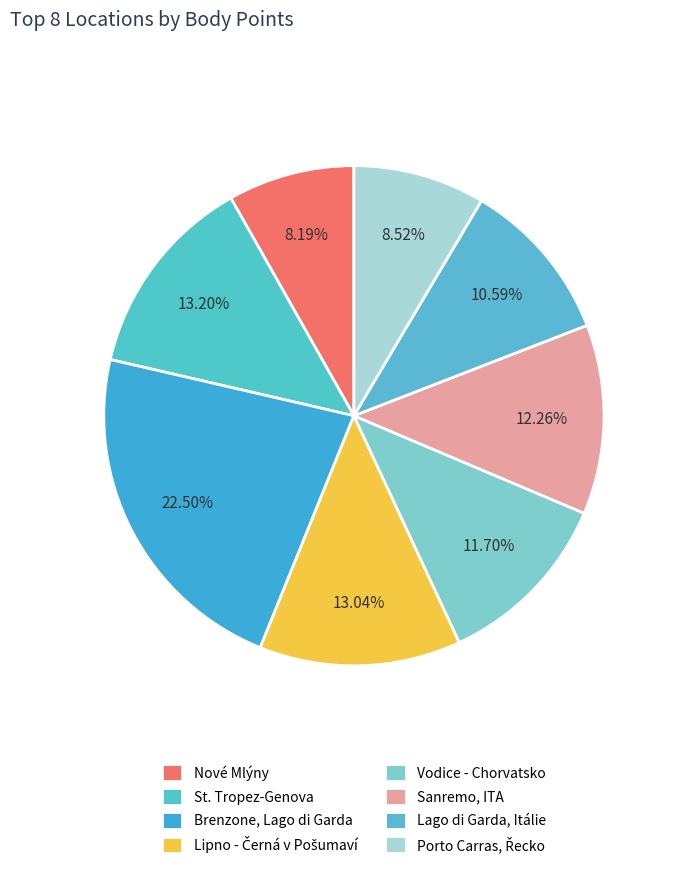

What is the total percentage of Sanremo, ITA and Nové Mlýny?

20.4%